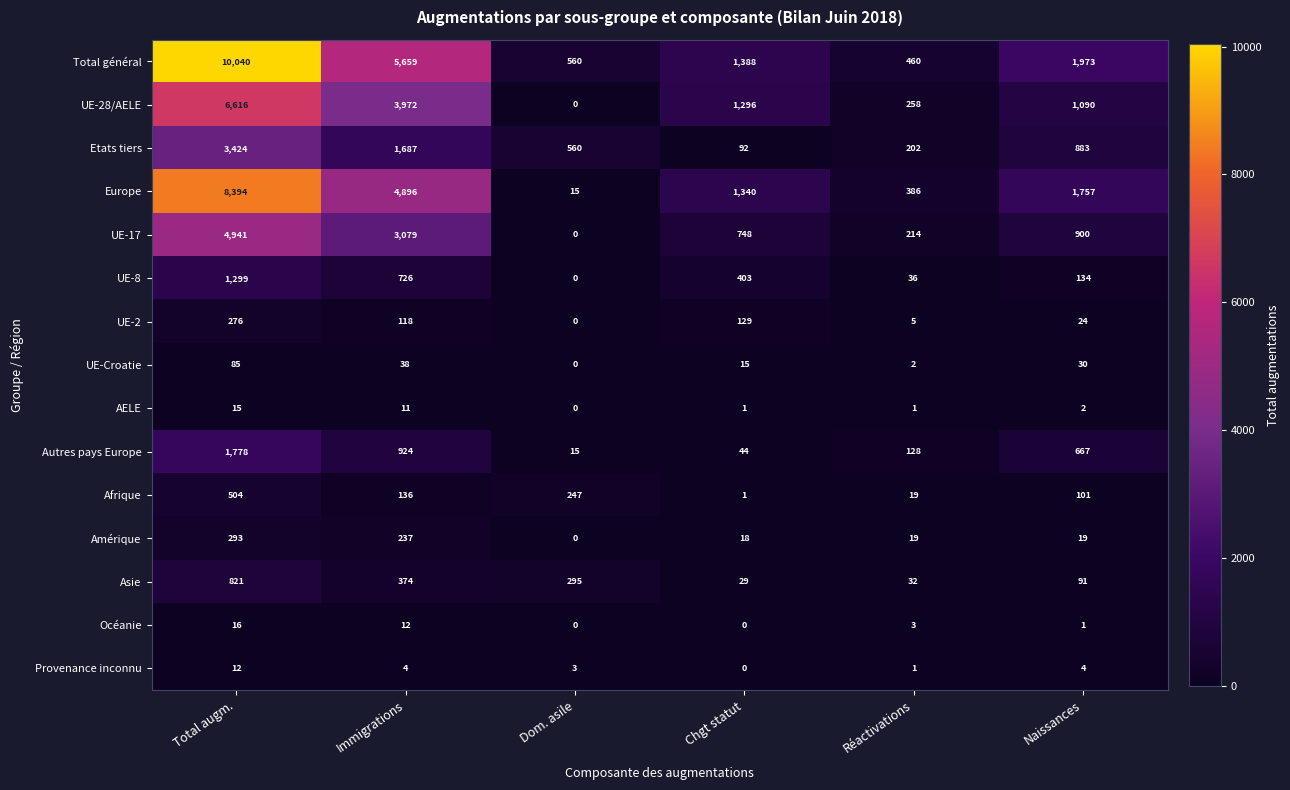

At Immigrations, list the series in order from largest to smallest.

Total général, Europe, UE-28/AELE, UE-17, Etats tiers, Autres pays Europe, UE-8, Asie, Amérique, Afrique, UE-2, UE-Croatie, Océanie, AELE, Provenance inconnu